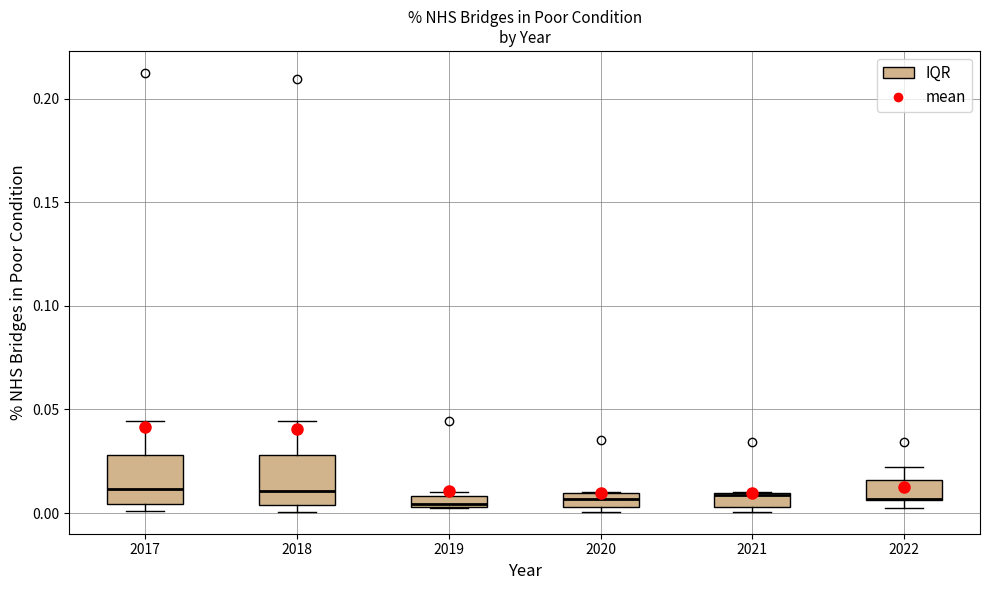

Where is the lower edge of the box at x = 2022 on the y-axis? The values are not printed on the chart, so give them approximately, as read against the axis.

0.005